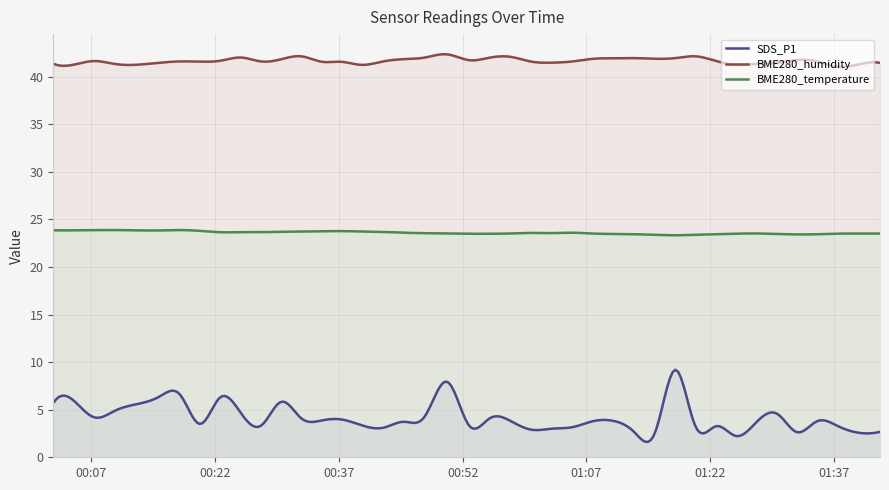

How many interior local peaks does the BME280_humidity series have?

9